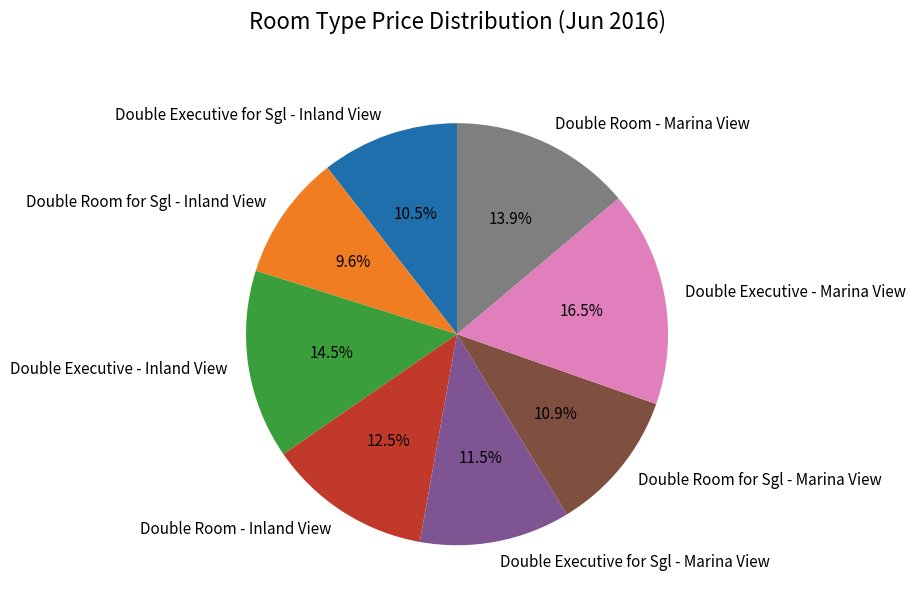

Which category has the biggest portion of the pie?

Double Executive - Marina View